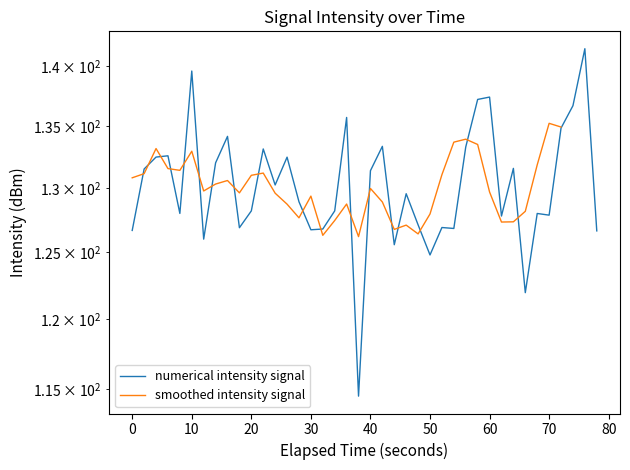

Does the chart have visible grid lines?

No